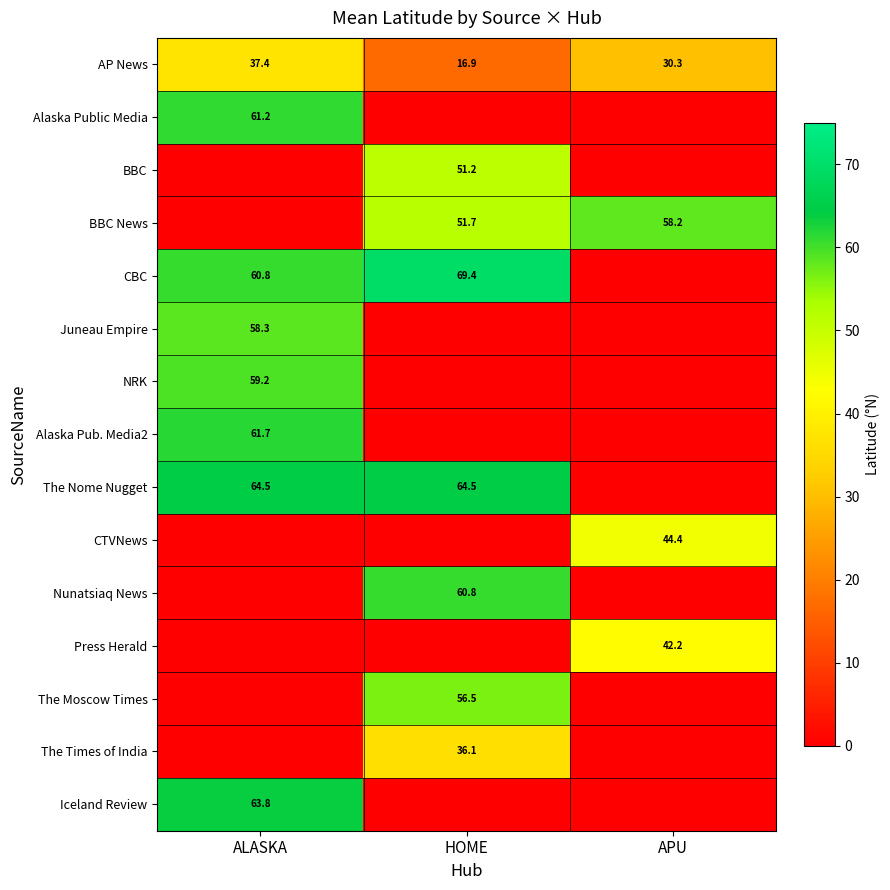

Between ALASKA and APU, which is larger?

ALASKA